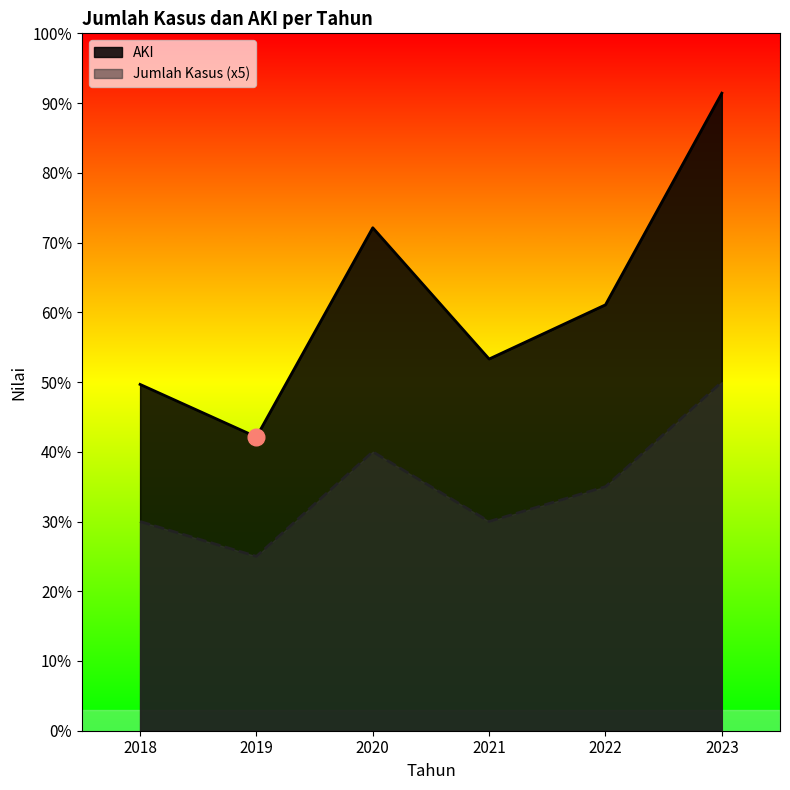

What is the approximate value of AKI at 2019?

42.1